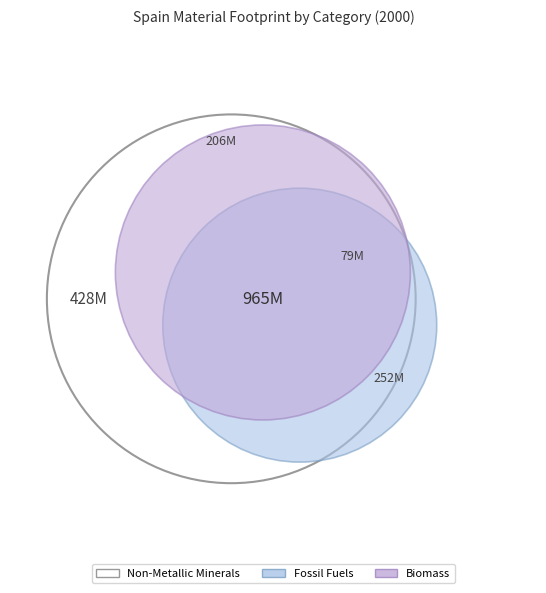

Which slice is the largest?

Non-Metallic Minerals